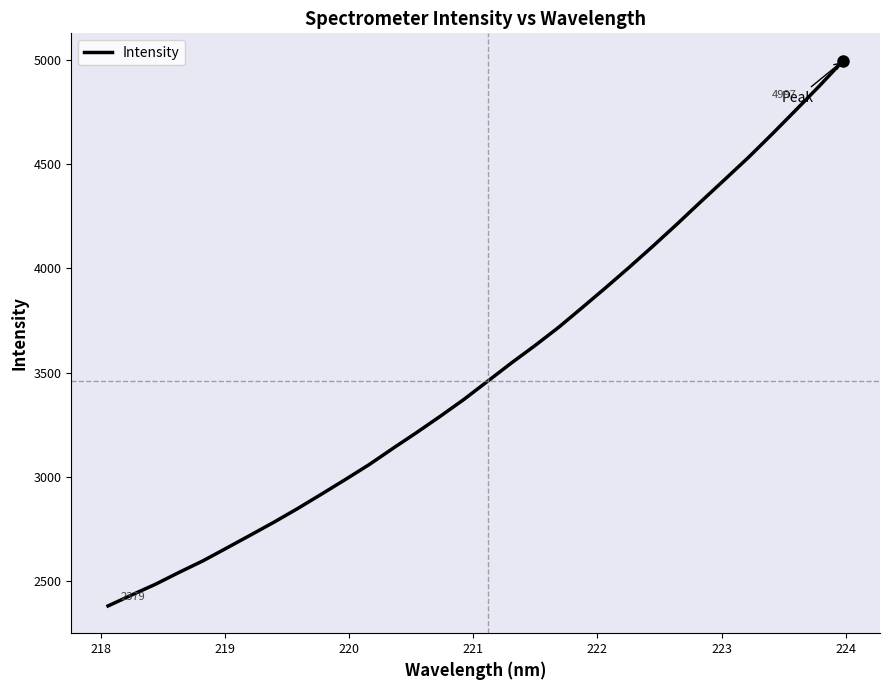

What is the maximum value shown in the chart?

4997.5